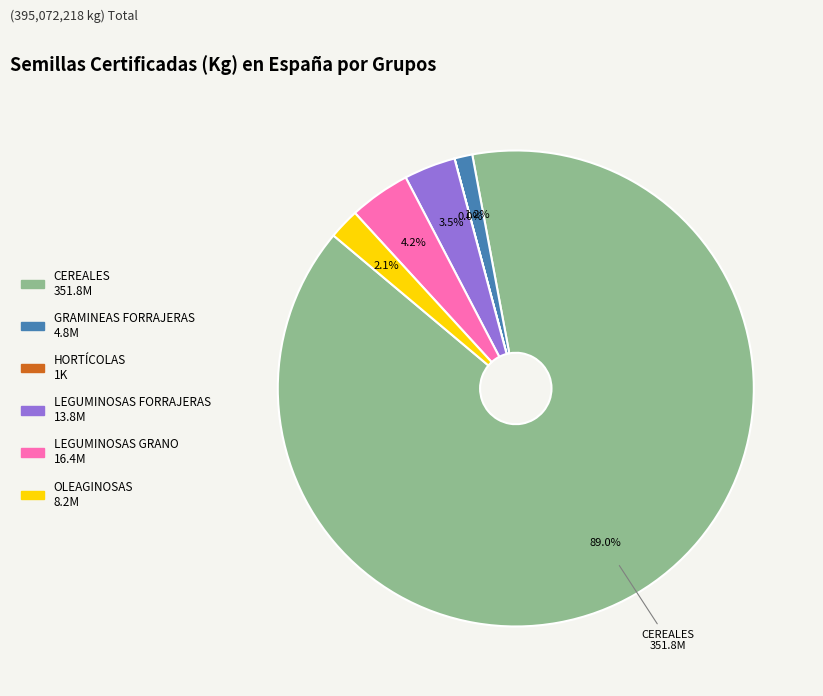

What percentage is the GRAMINEAS FORRAJERAS slice, to the nearest percent?

1%